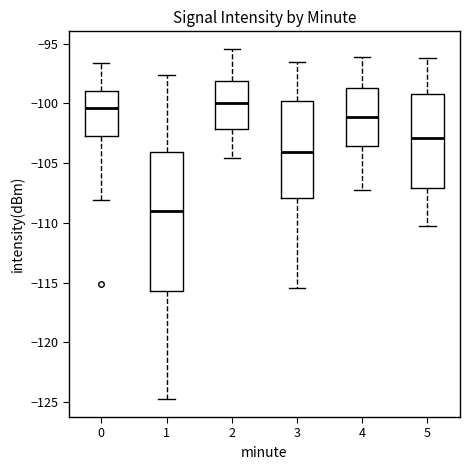

Comparing the boxes themselves (not the whiskers), which one is the tallest?

1